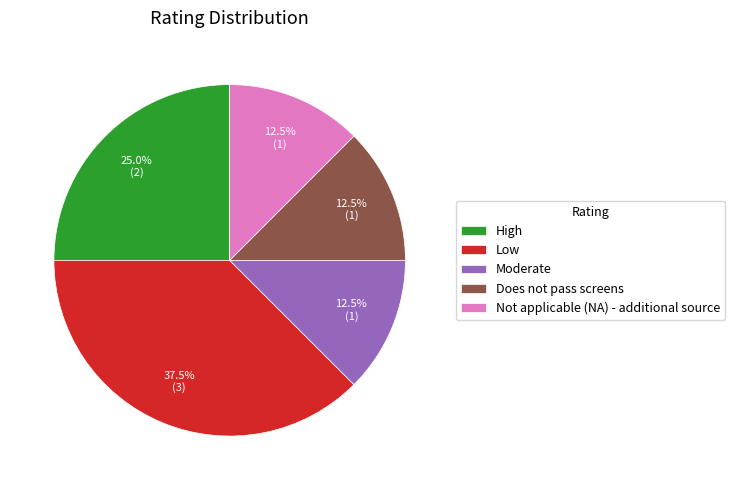

How many slices are in this pie chart?

5